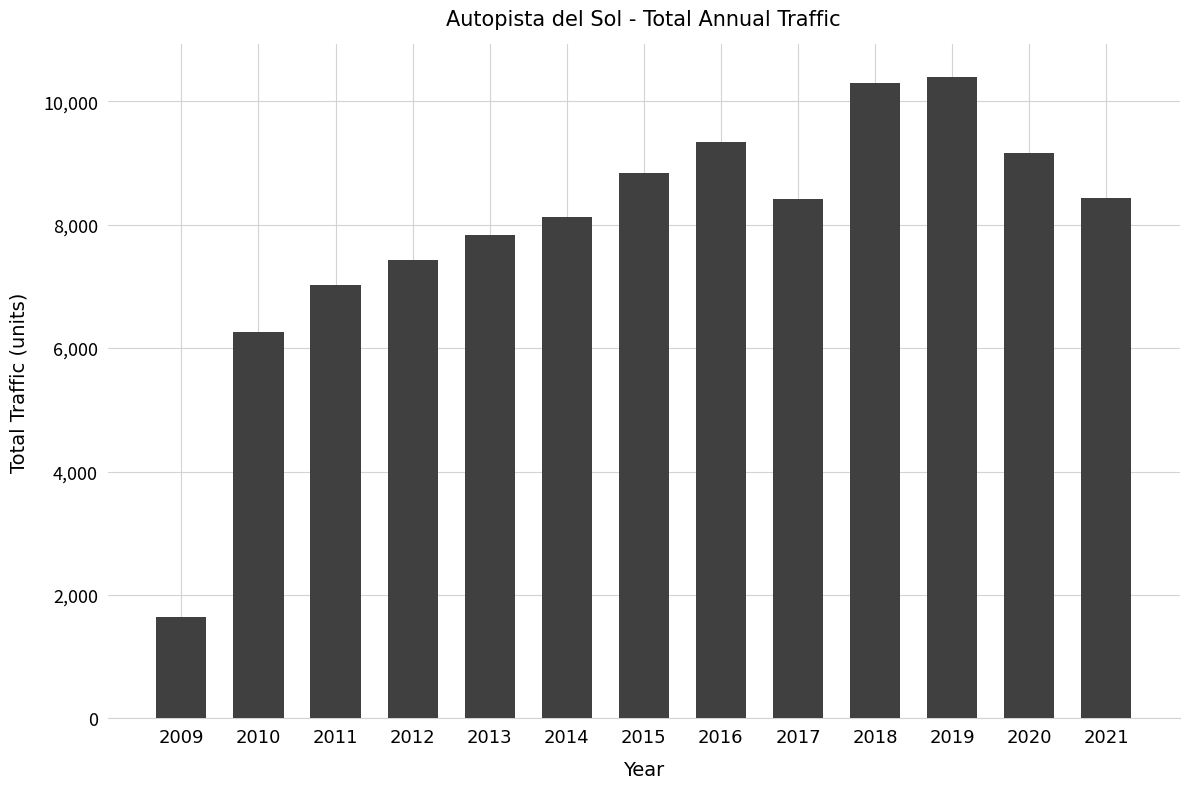

Which category has the lowest value across all series?

2009